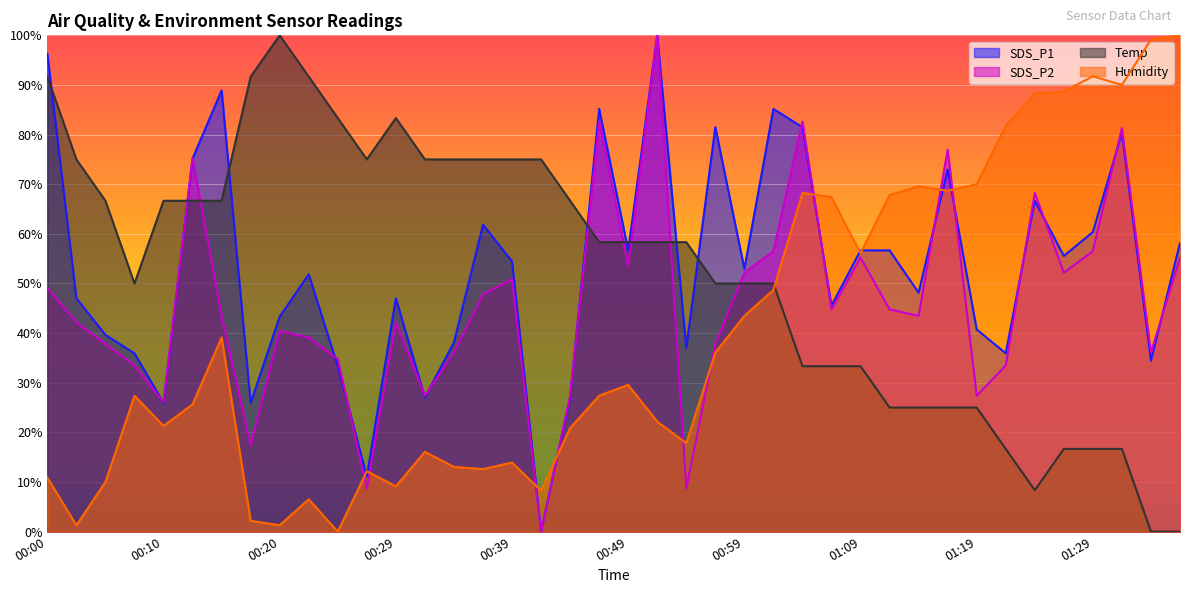

What value does the Temp series have at 00:05?

66.7